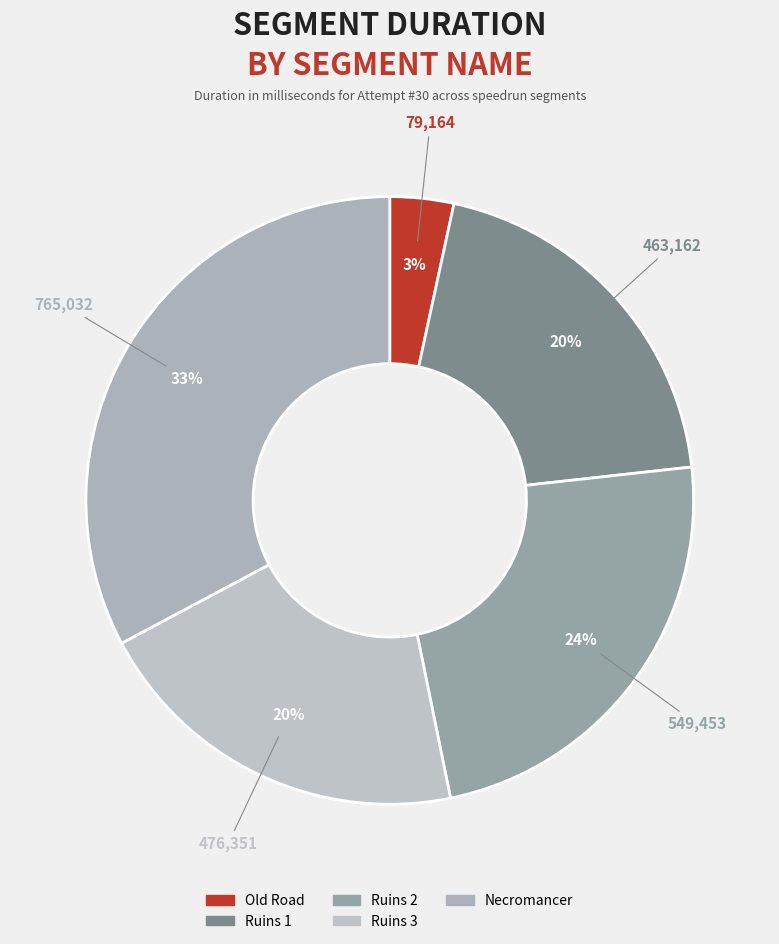

To the nearest percent, what is the average slice percentage?

20%